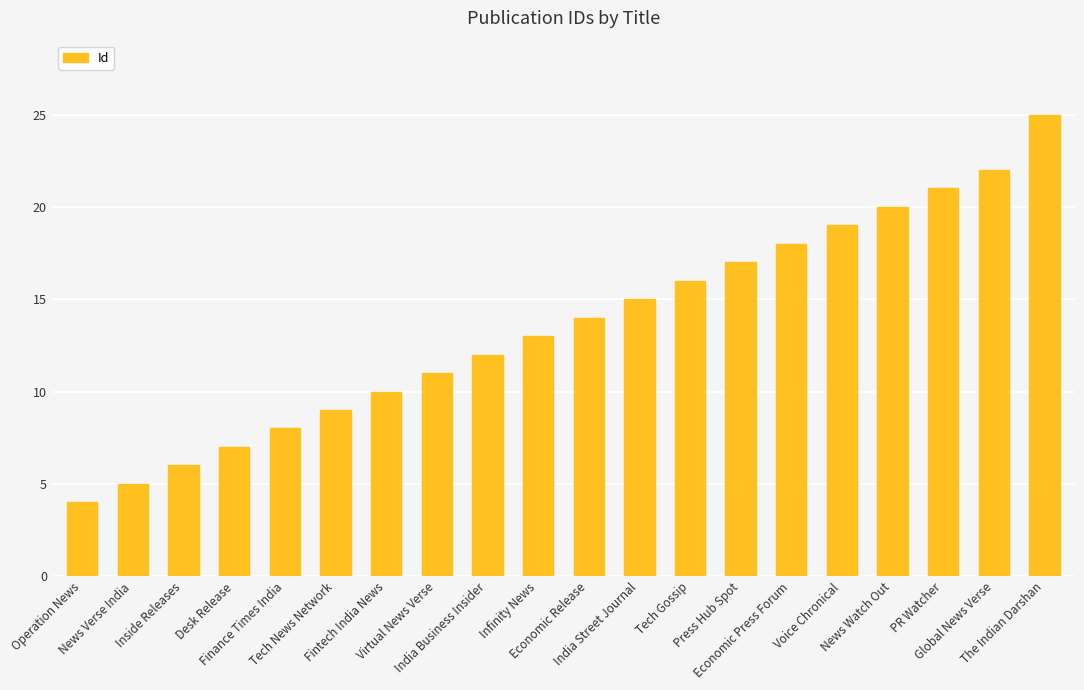

List the labels in order of value, largest first.

The Indian Darshan, Global News Verse, PR Watcher, News Watch Out, Voice Chronical, Economic Press Forum, Press Hub Spot, Tech Gossip, India Street Journal, Economic Release, Infinity News, India Business Insider, Virtual News Verse, Fintech India News, Tech News Network, Finance Times India, Desk Release, Inside Releases, News Verse India, Operation News